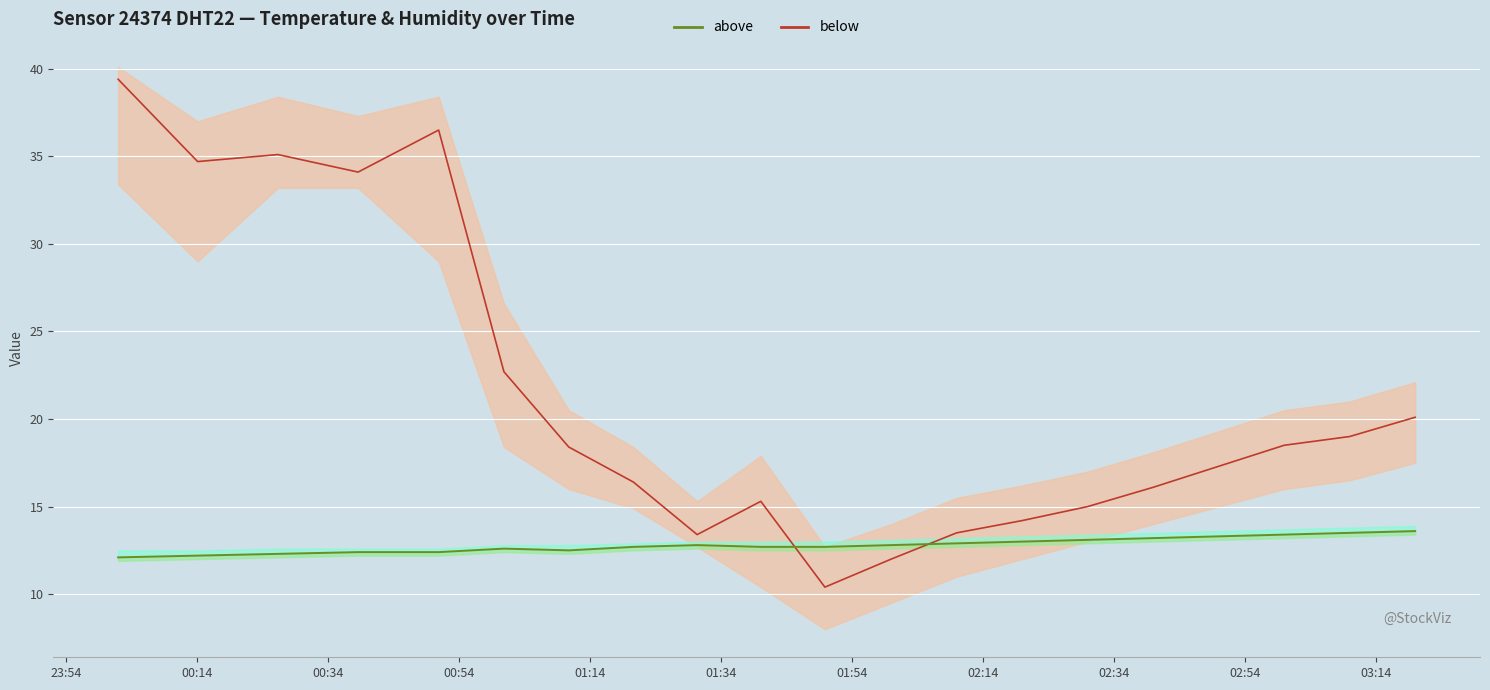

After their last crossing, which series has the higher values: humidity or temperature?

humidity